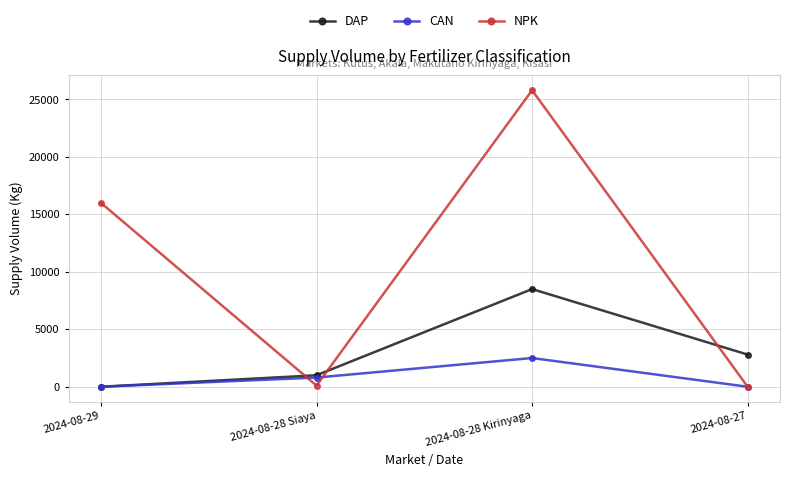

What is the label of the 1st point from the right?

2024-08-27